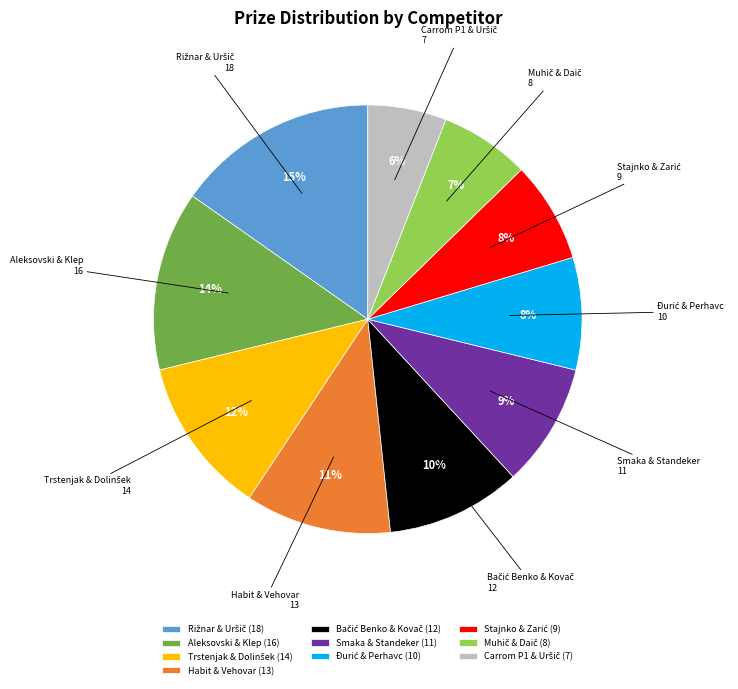

To the nearest percent, what is the difference between the largest and smallest slice percentages?

9%